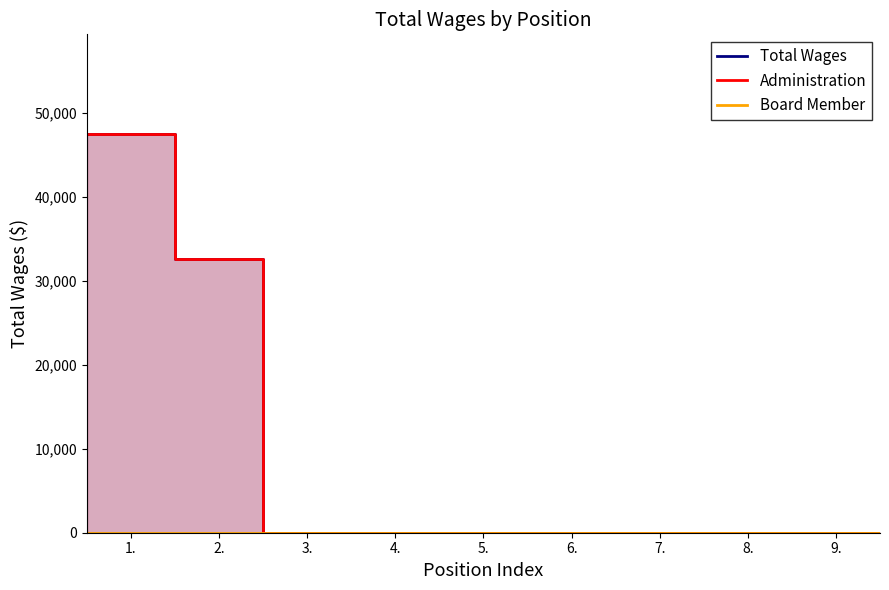

Which series has the largest range (max minus min)?

Total Wages